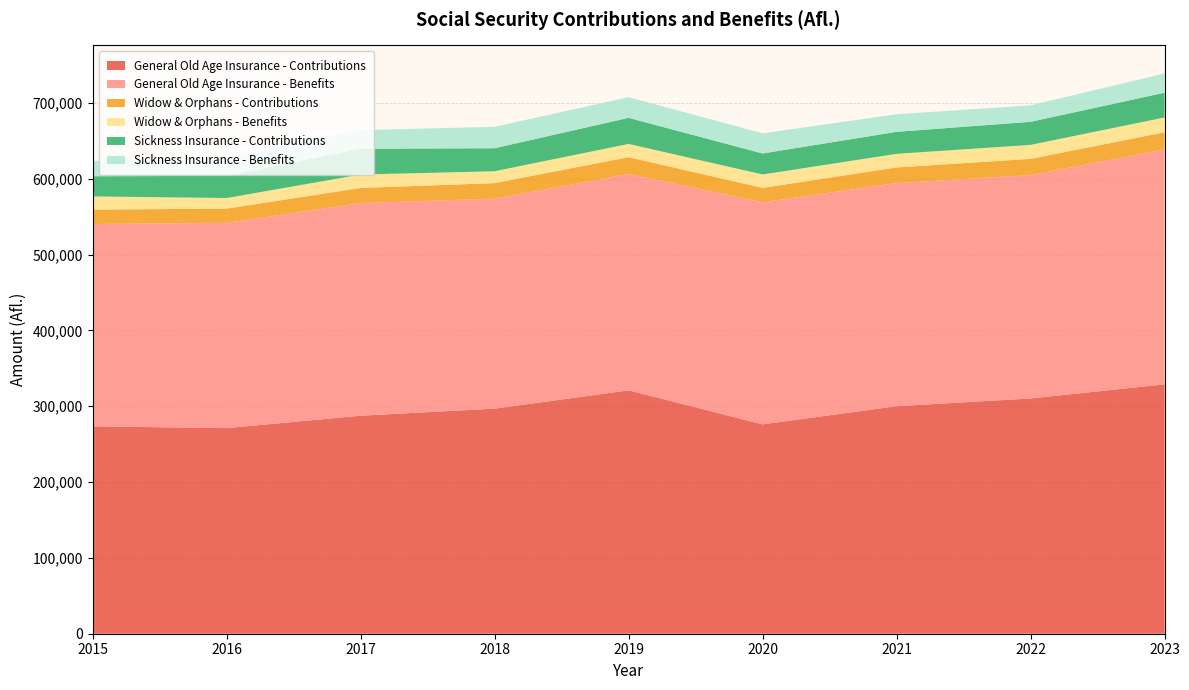

Reading right to left, extract all data points from this chart.

General Old Age Insurance - Contributions: 328848	310168	300003	276074	320885	296780	287495	271081	273446
General Old Age Insurance - Benefits: 309686	294543	294180	292759	285296	276815	280345	270624	266771
Widow & Orphans - Contributions: 22653	21396	20651	18989	22169	20567	19913	18824	19030
Widow & Orphans - Benefits: 19512	18457	17927	17725	17478	15643	17718	13949	17369
Sickness Insurance - Contributions: 32658	30423	28998	27680	34379	30342	34008	29274	26641
Sickness Insurance - Benefits: 25432	21704	23214	26571	27293	28257	24564	22892	20202